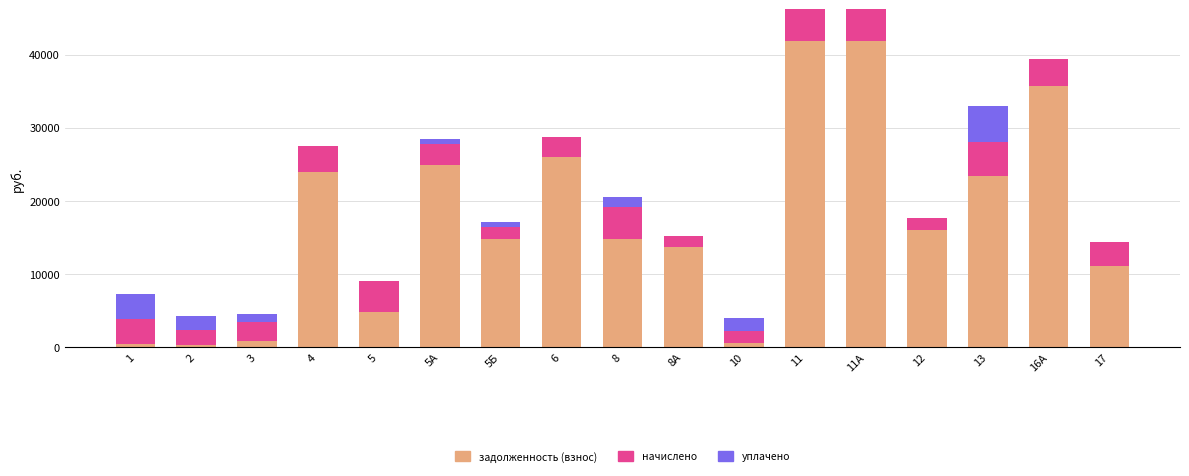

At which label does задолженность (взнос) first exceed 14733?

4